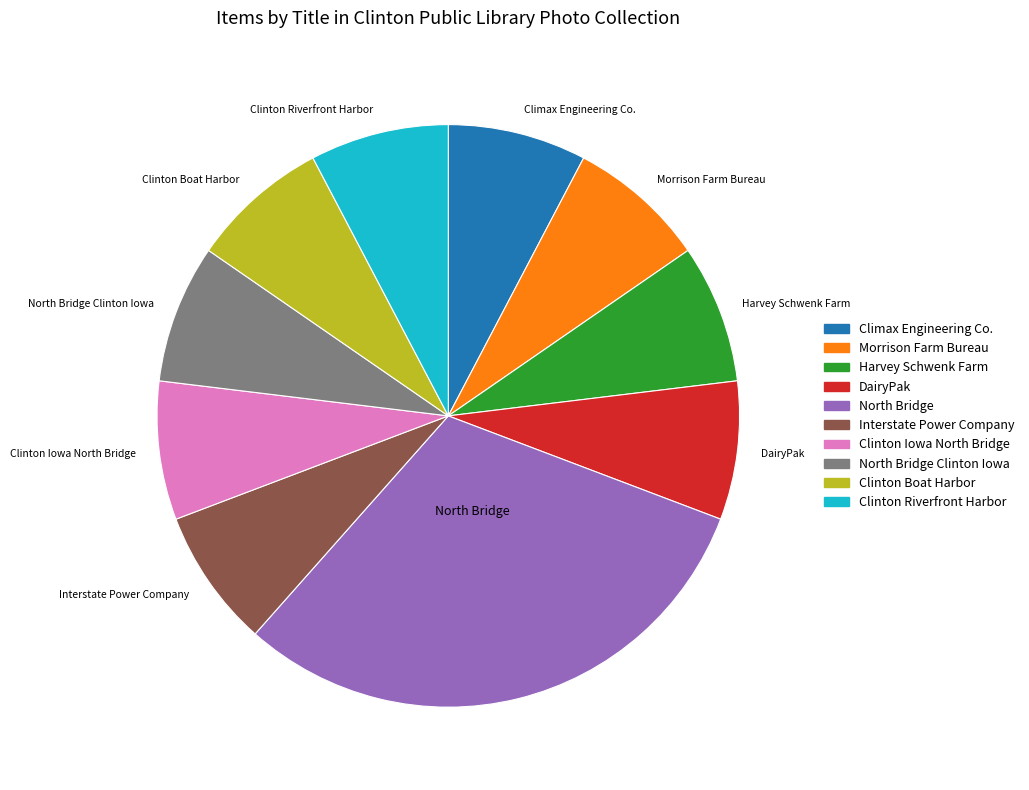

Approximately how many times larger is the value at Clinton Riverfront Harbor compared to Clinton Boat Harbor?

1.0